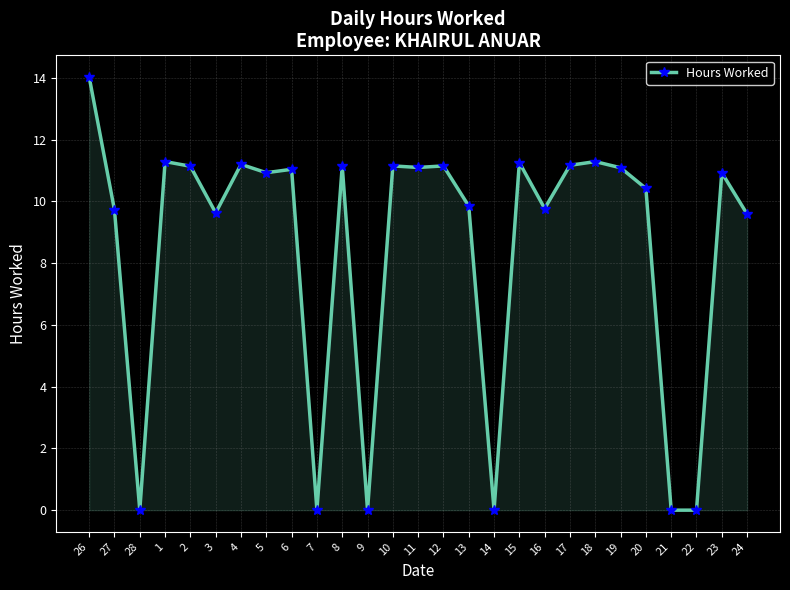

What is the change in value from 7 to 18?

+11.3